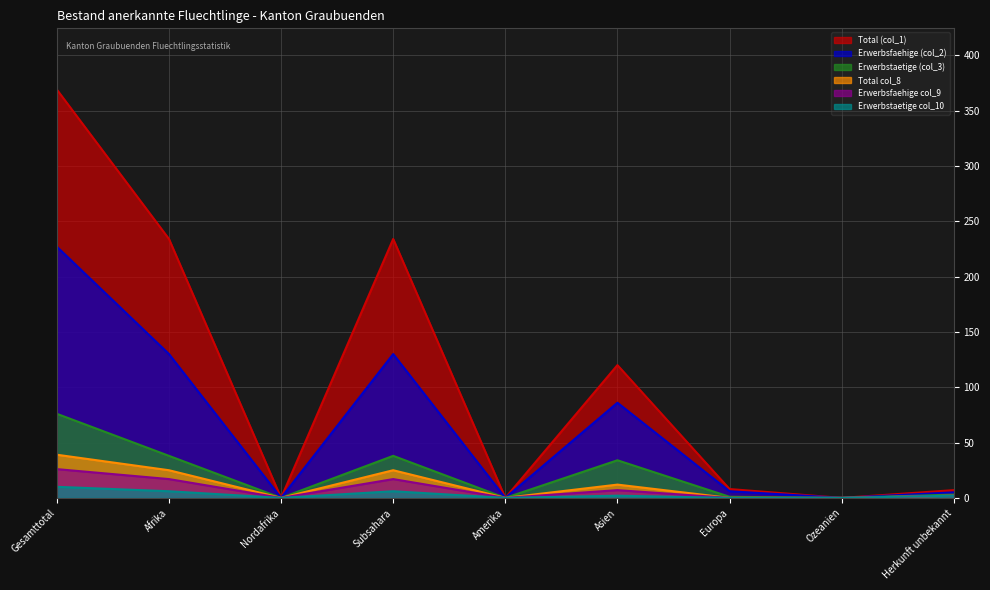

Rank the categories by Total col_8 value from lowest to highest.

Nordafrika, Amerika, Europa, Ozeanien, Herkunft unbekannt, Asien, Afrika, Subsahara, Gesamttotal